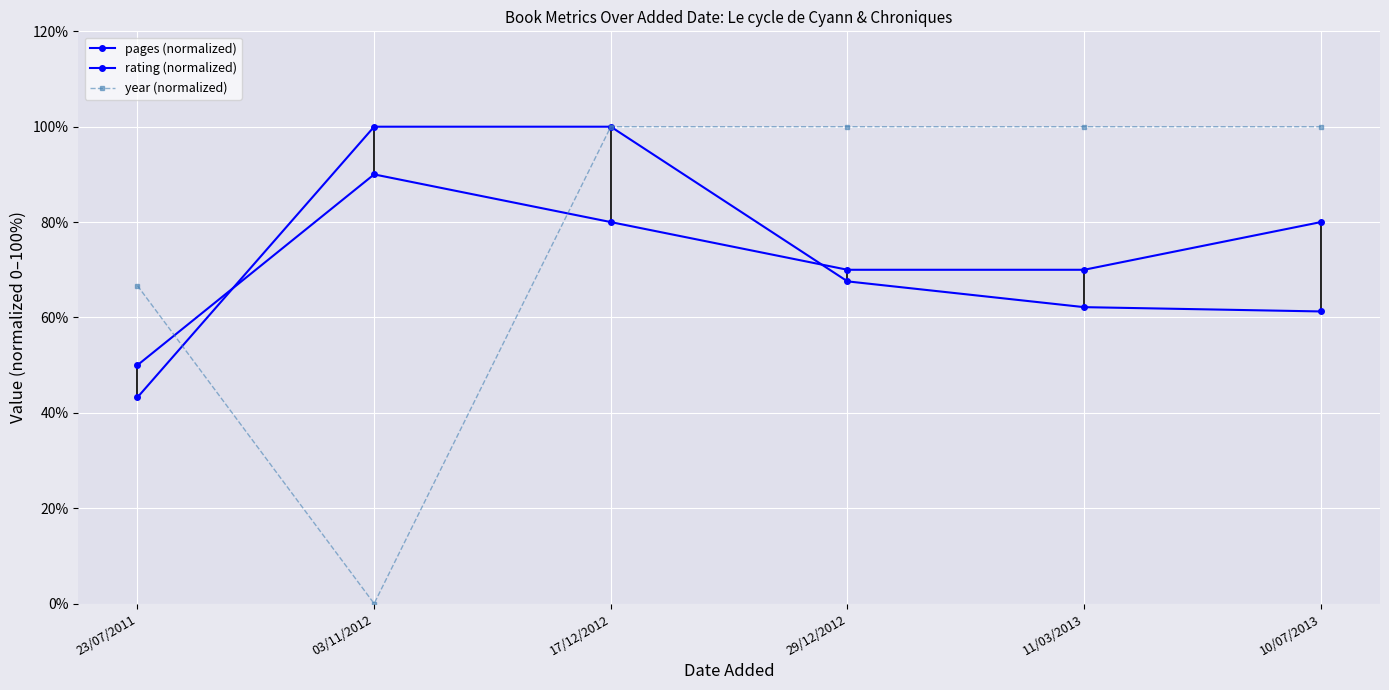

Reading right to left, extract all data points from this chart.

pages (normalized): 61.3	62.2	67.6	100.0	100.0	43.2
rating (normalized): 80.0	70.0	70.0	80.0	90.0	50.0
year (normalized): 100.0	100.0	100.0	100.0	0.0	66.7